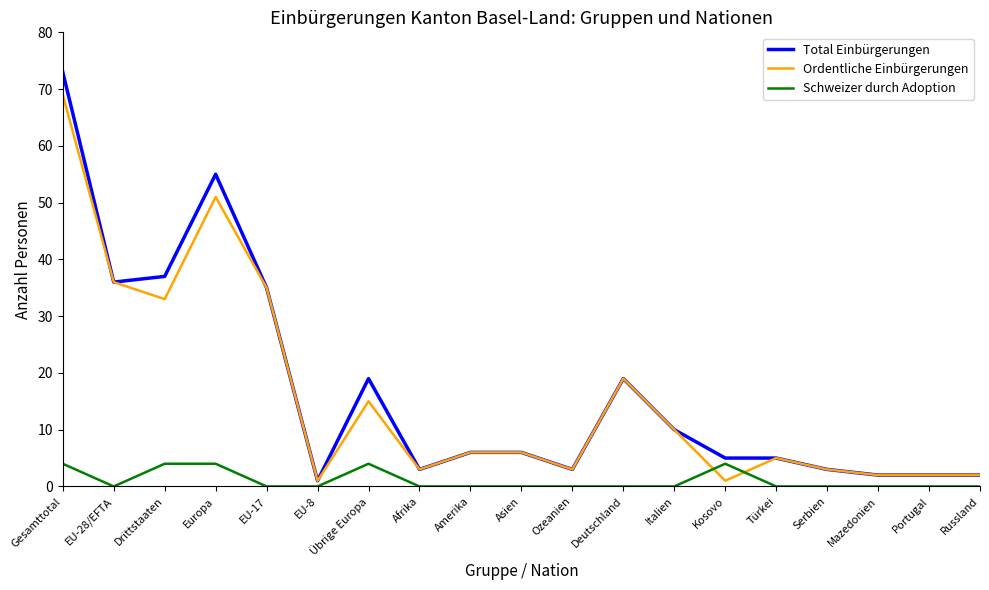

True or false: Schweizer durch Adoption and Ordentliche Einbürgerungen intersect in this chart.

True